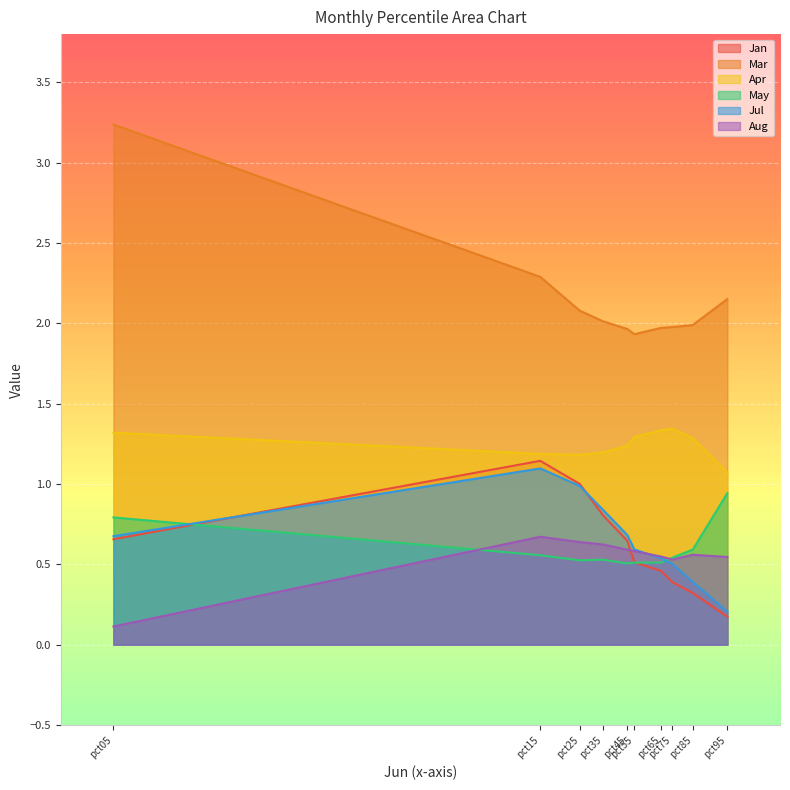

Which label corresponds to the largest value in the chart?

pct05